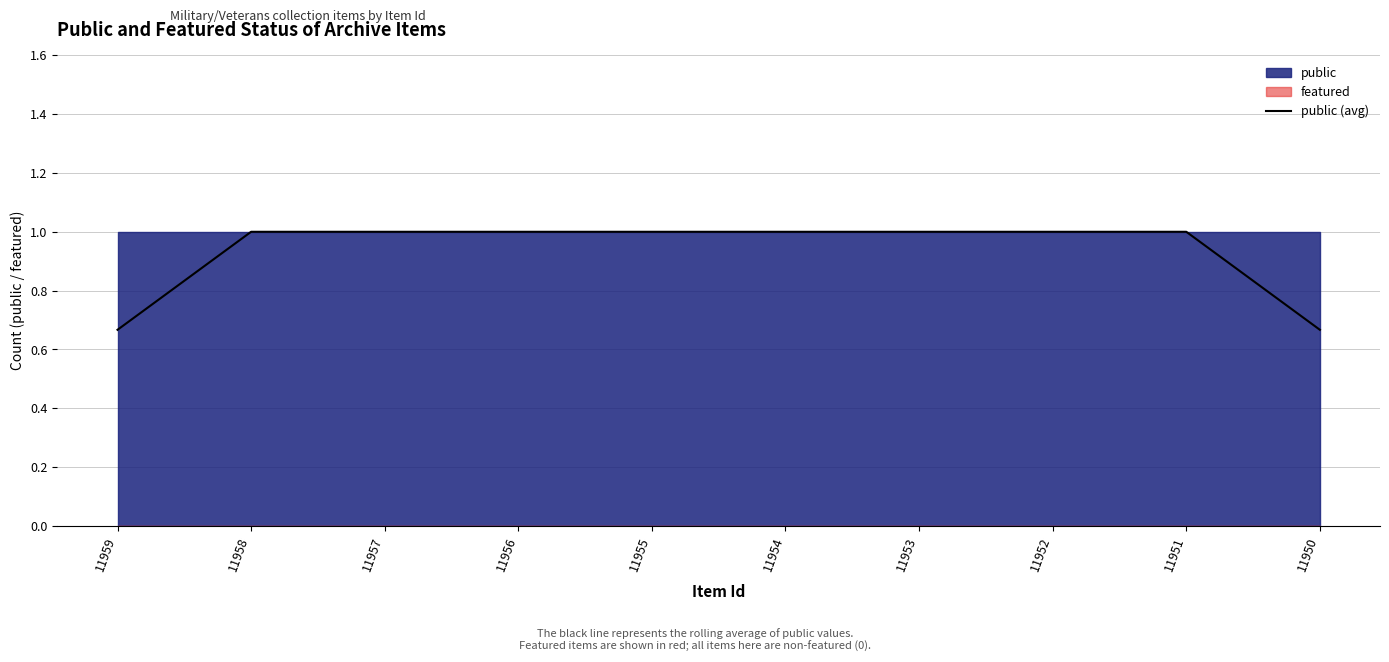

What is the value of the 6th point from the left?

1.0